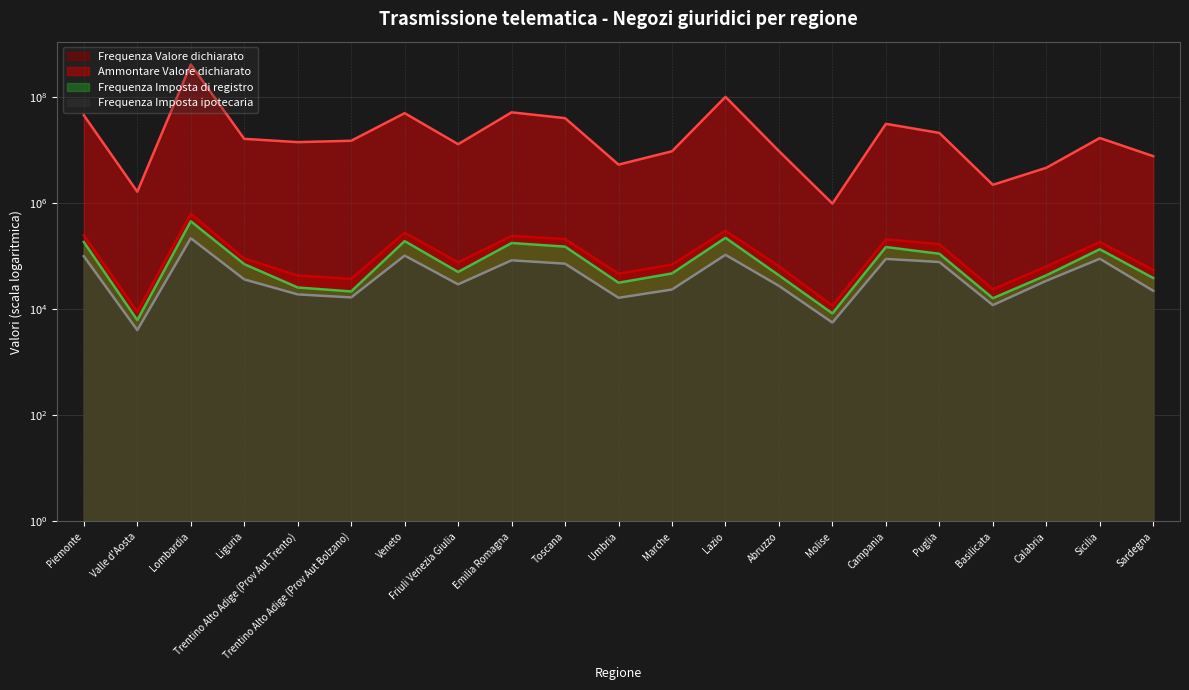

Reading left to right, what are all the values shown in this chart?

Frequenza Valore dichiarato: 248769	8979	635633	90719	43404	37577	278687	76898	241975	211764	46844	69660	303983	64826	11698	208400	169235	23913	64385	186243	55260
Ammontare Valore dichiarato: 45673407	1652884	413506002	16408330	14220398	15094740	50042450	12995526	51874528	40278748	5359746	9559601	101707974	9645032	988199	31470643	21206004	2229776	4670378	17013613	7726402
Frequenza Imposta di registro: 185705	6257	457558	71172	25829	21761	193469	50665	177977	152309	31774	47576	223118	43695	8375	149733	111602	16189	43765	135959	38869
Frequenza Imposta ipotecaria: 100489	4061	219407	36703	19143	16773	103215	29585	84012	72622	16504	23638	106702	27682	5631	89373	78074	12019	34531	89951	22370